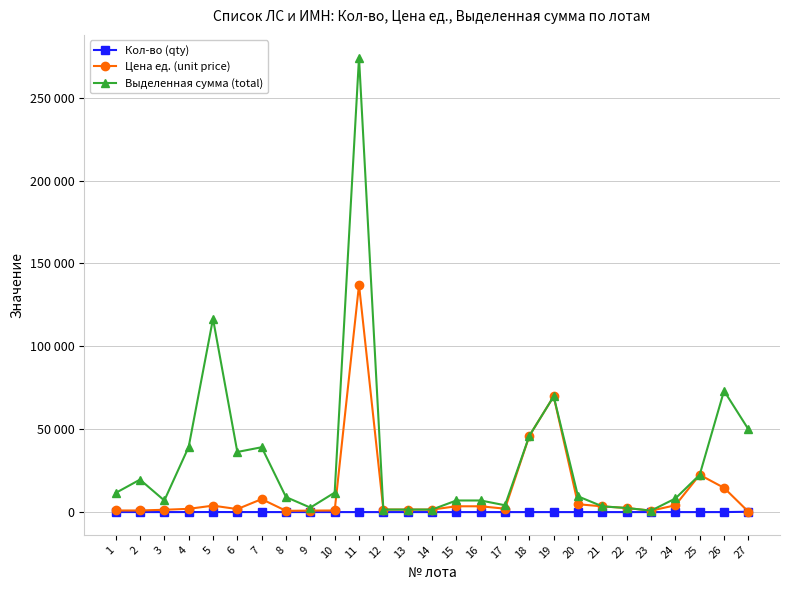

Rank the series by their average value, from highest to lowest.

Выделенная сумма (total), Цена ед. (unit price), Кол-во (qty)